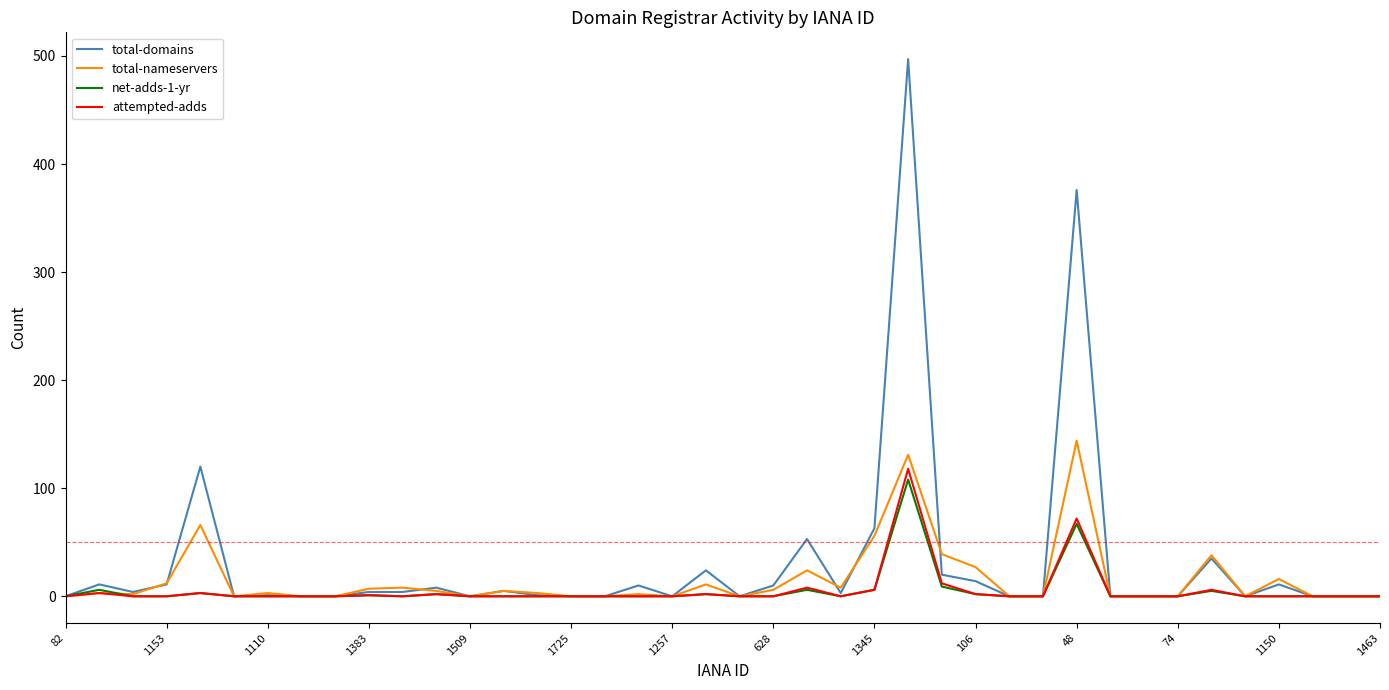

What is the sum of all attempted-adds values?

235